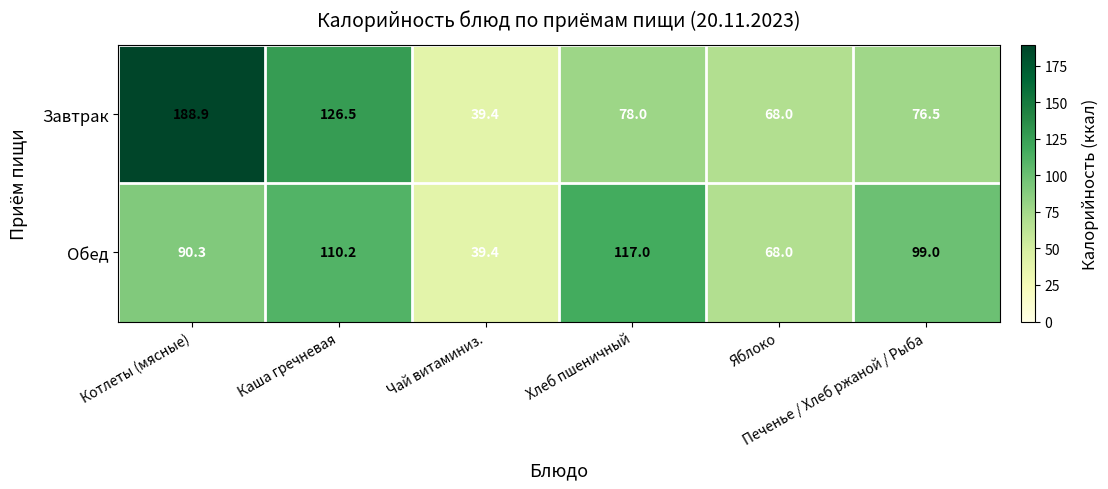

List the series in order of their peak value, highest first.

Завтрак, Обед